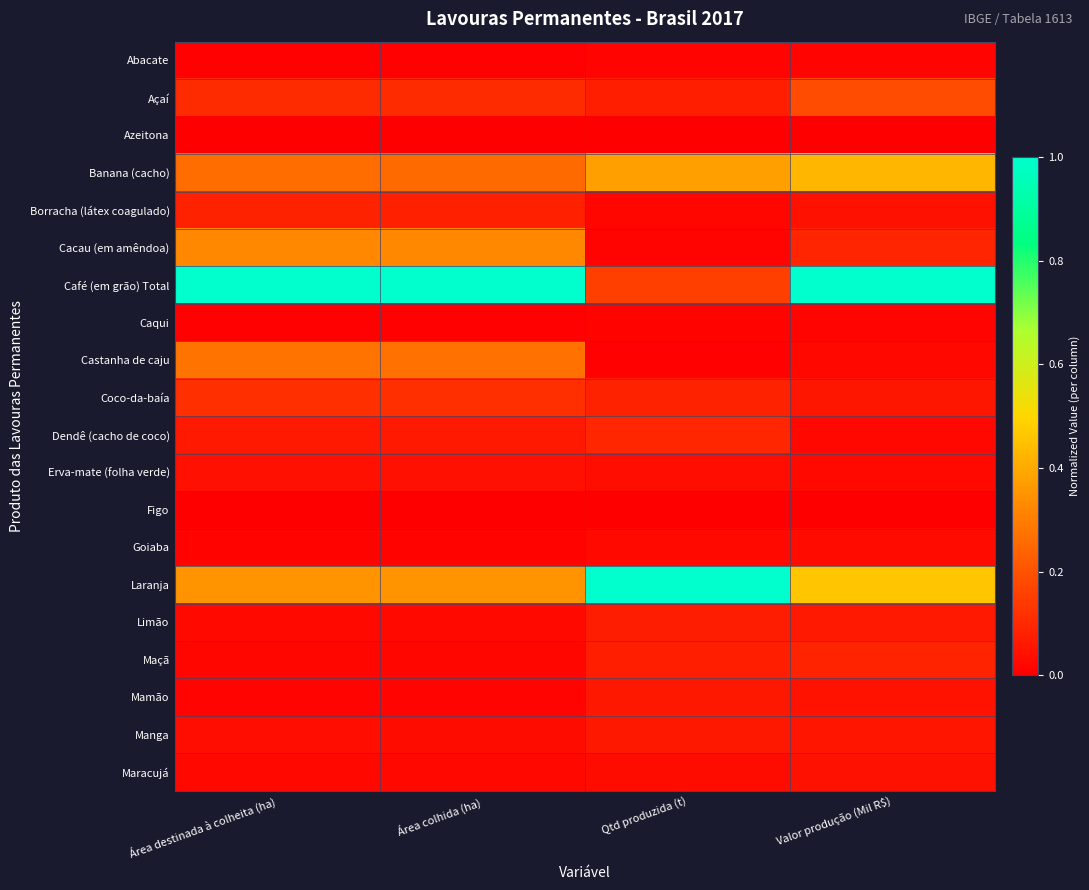

At Valor produção (Mil R$), list the series in order from largest to smallest.

Café (em grão) Total, Laranja, Banana (cacho), Açaí, Cacau (em amêndoa), Maçã, Limão, Coco-da-baía, Manga, Mamão, Maracujá, Borracha (látex coagulado), Goiaba, Erva-mate (folha verde), Dendê (cacho de coco), Castanha de caju, Caqui, Abacate, Figo, Azeitona